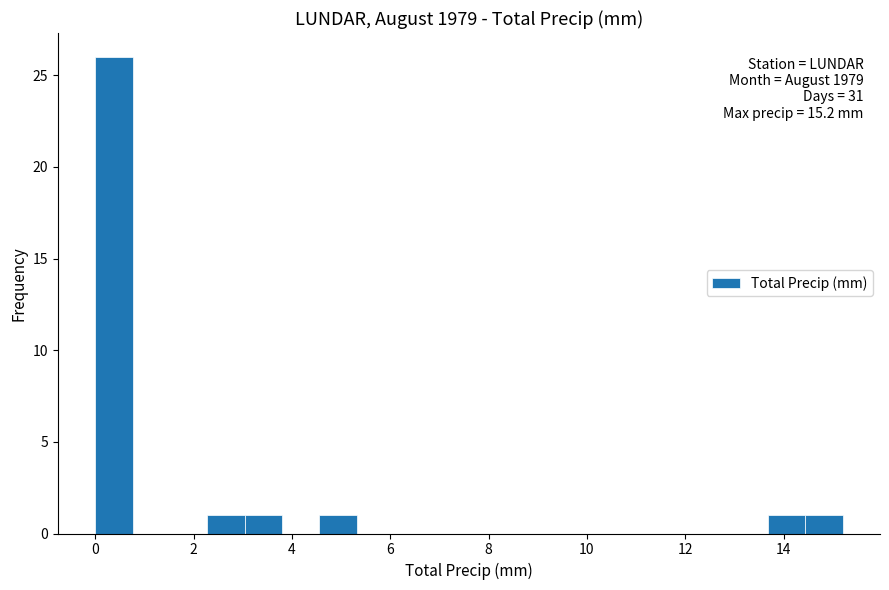

Read against the x-axis, roughly where is the centre of the tallest bar?

0.4